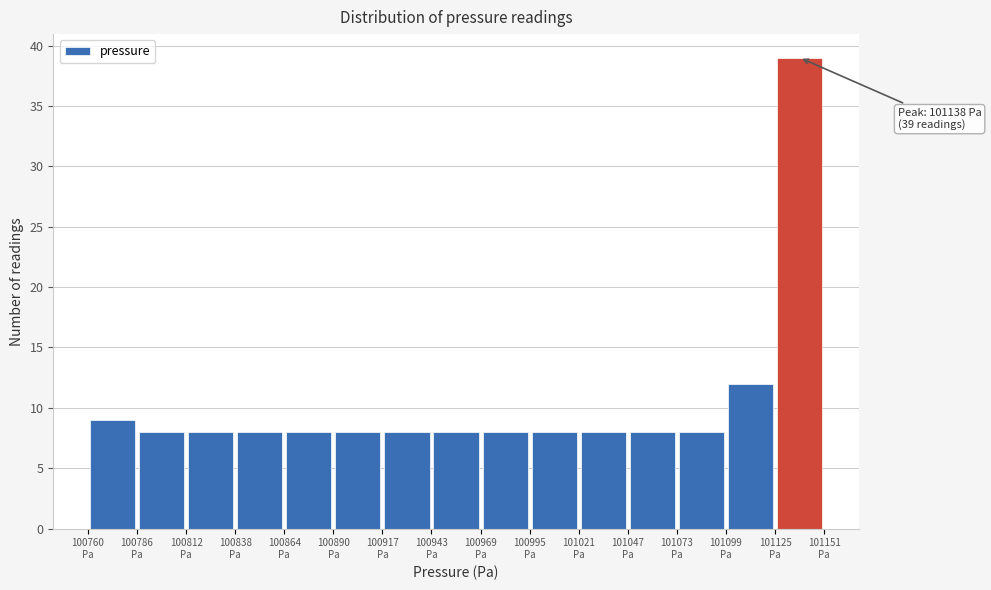

Which range on the x-axis has the tallest bar?

101125 to 101150